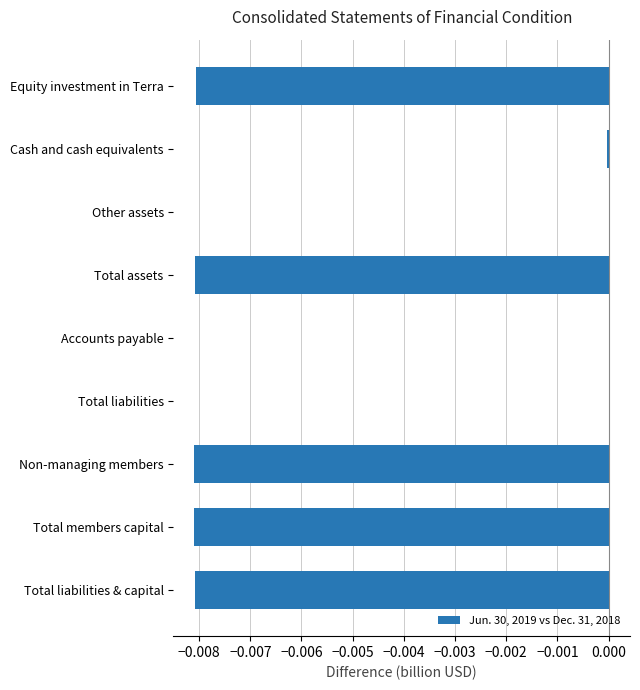

Which has a higher value, Total members capital or Other assets?

Other assets